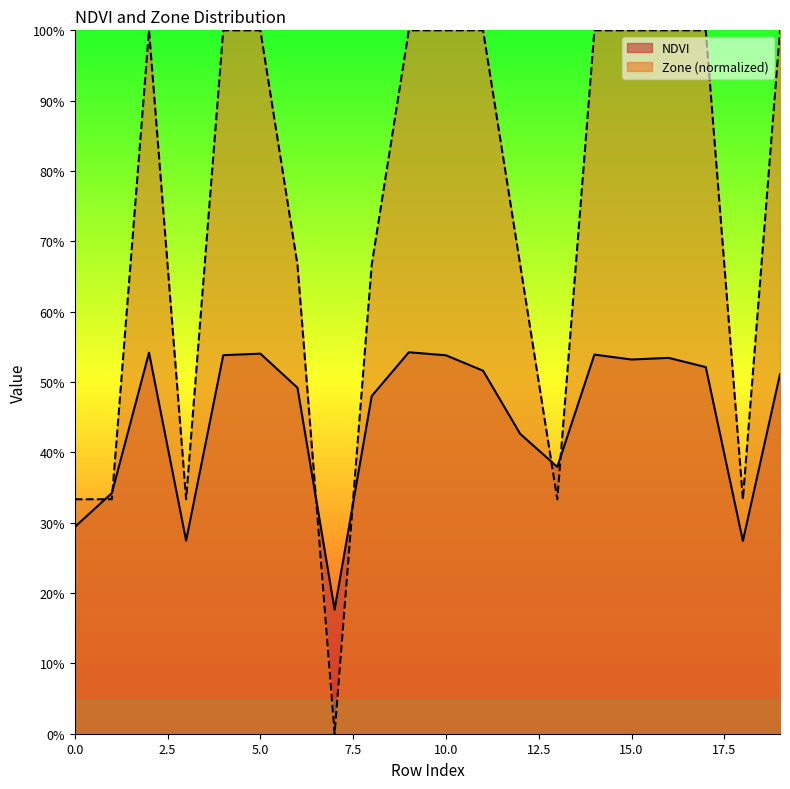

Reading left to right, extract all data points from this chart.

NDVI: 0.3	0.3	0.5	0.3	0.5	0.5	0.5	0.2	0.5	0.5	0.5	0.5	0.4	0.4	0.5	0.5	0.5	0.5	0.3	0.5
Zone: 0.3	0.3	1.0	0.3	1.0	1.0	0.7	0.0	0.7	1.0	1.0	1.0	0.7	0.3	1.0	1.0	1.0	1.0	0.3	1.0